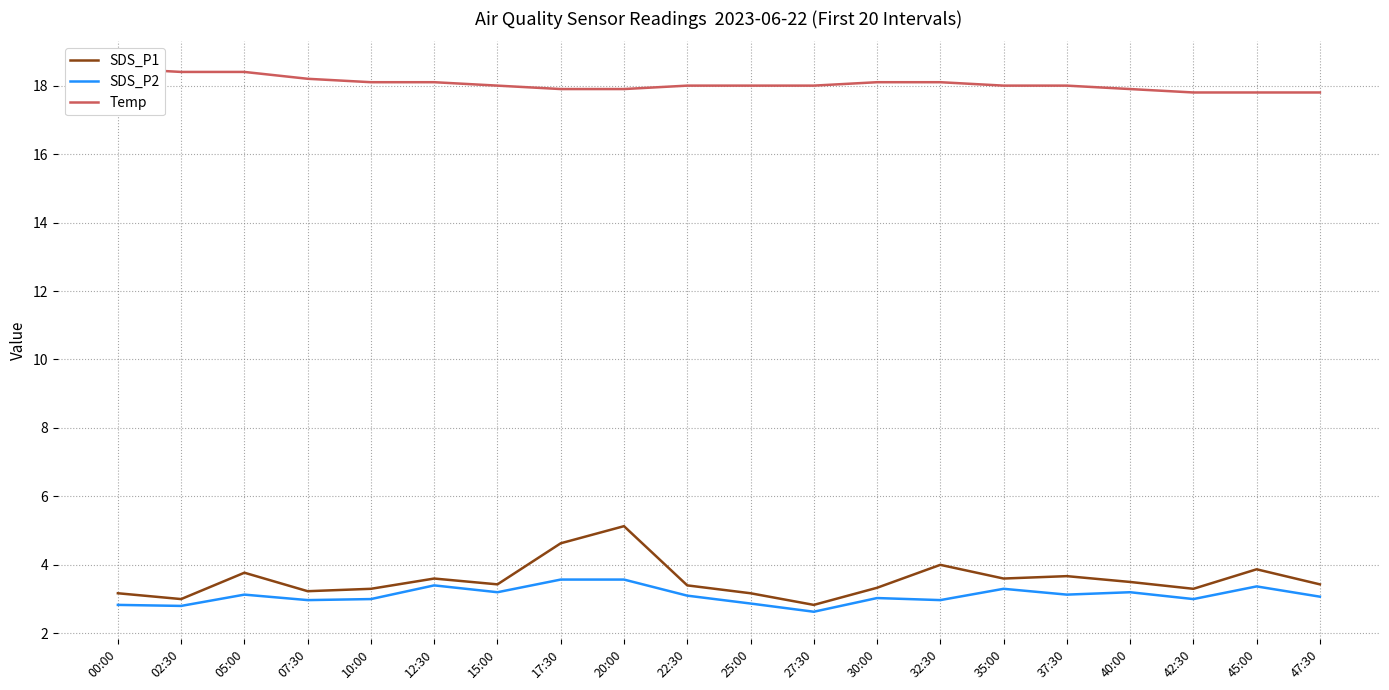

What is the highest value of the SDS_P2 series?

3.6